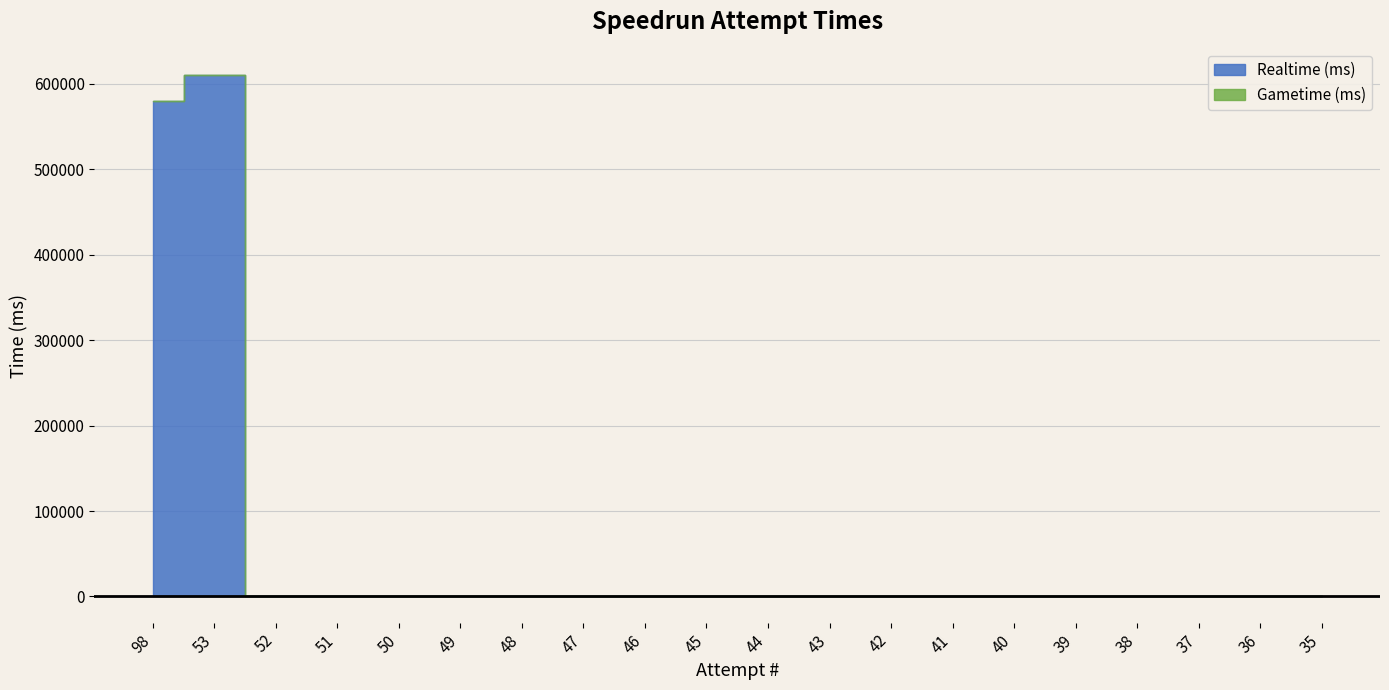

List the labels in order of Gametime (ms) value, largest first.

98, 53, 52, 51, 50, 49, 48, 47, 46, 45, 44, 43, 42, 41, 40, 39, 38, 37, 36, 35